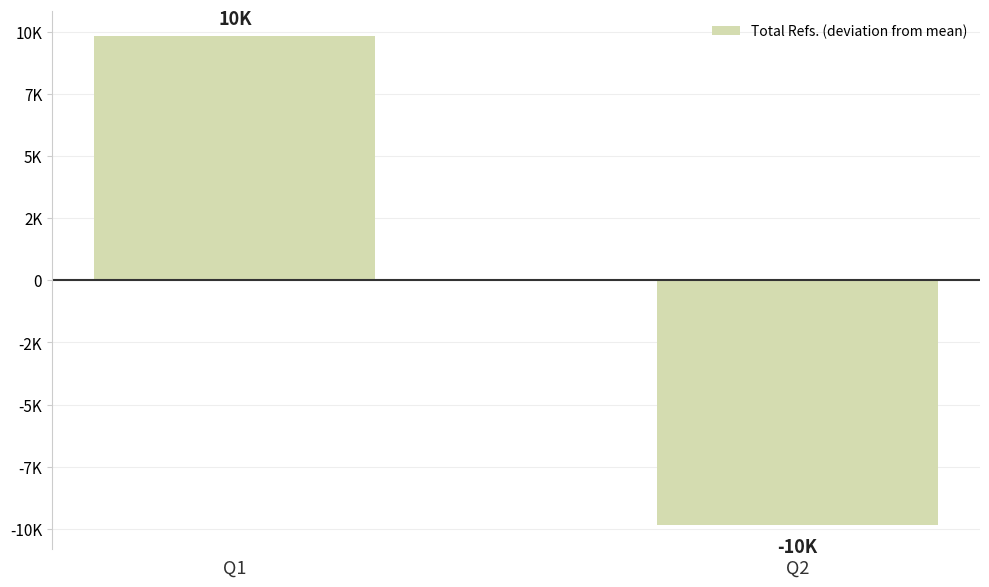

What is the greatest value displayed?

9833